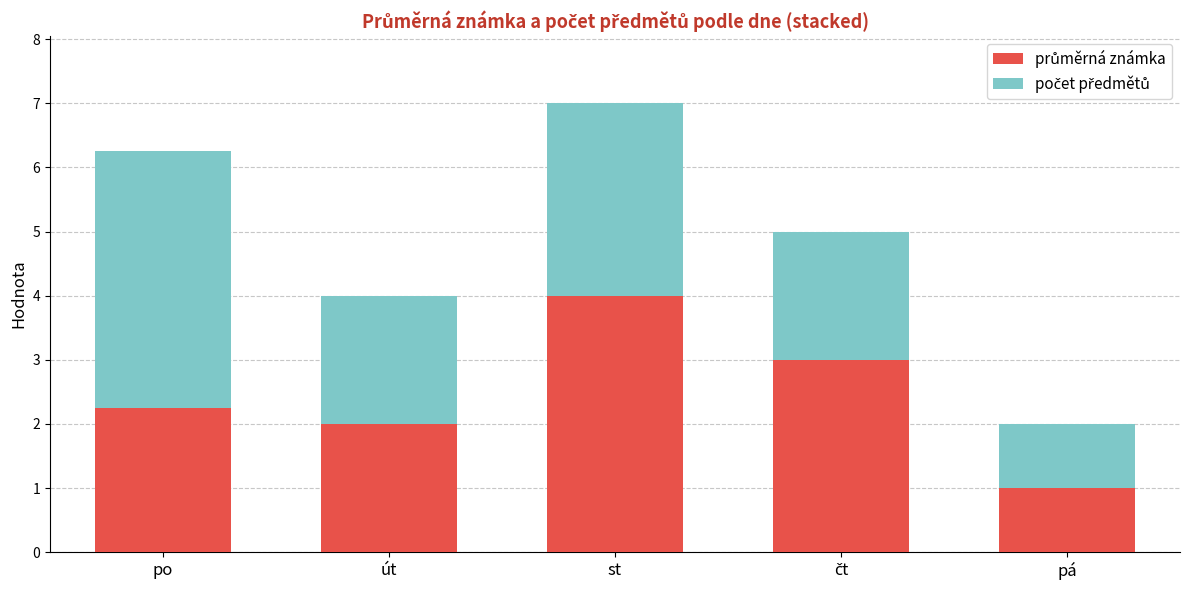

At which category is the sum across all series the highest?

st